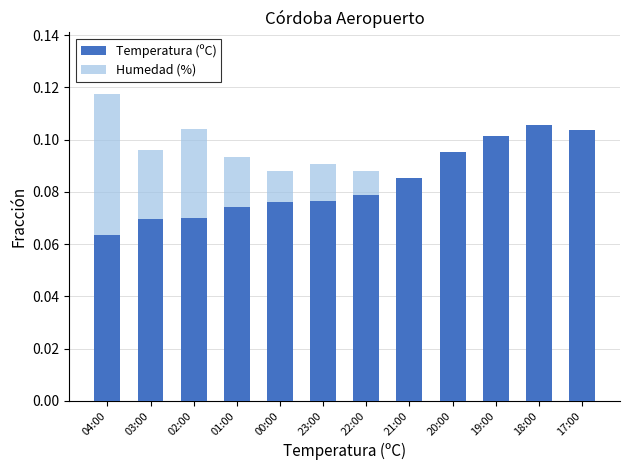

The Temperatura (ºC) series shows 0.1 at 20:00. True or false?

False